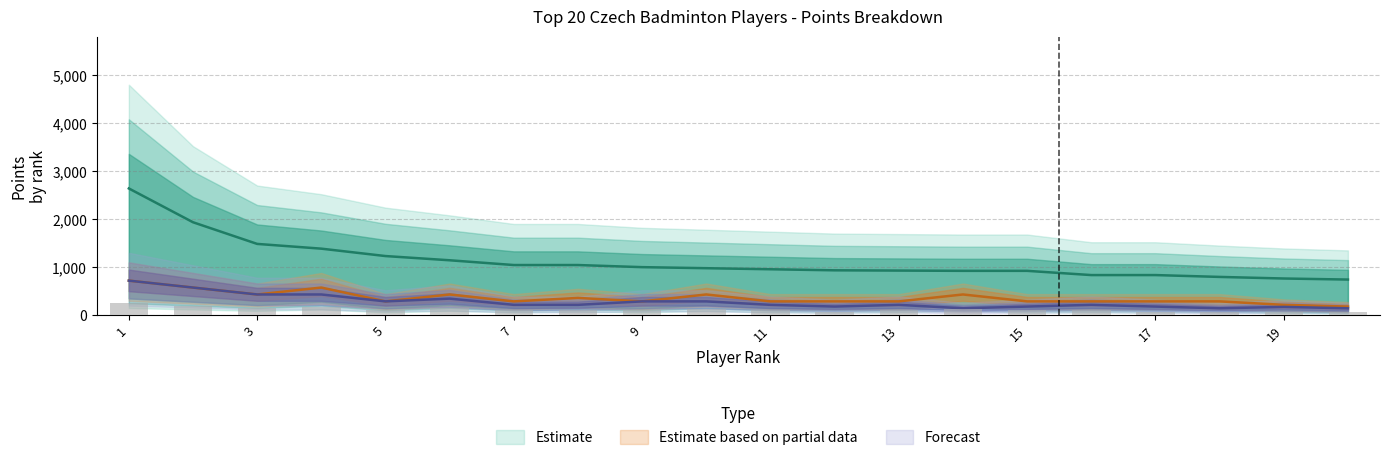

List the labels in order of Best_Score value, largest first.

1, 2, 4, 3, 6, 10, 14, 8, 5, 7, 9, 11, 12, 13, 15, 16, 17, 18, 19, 20